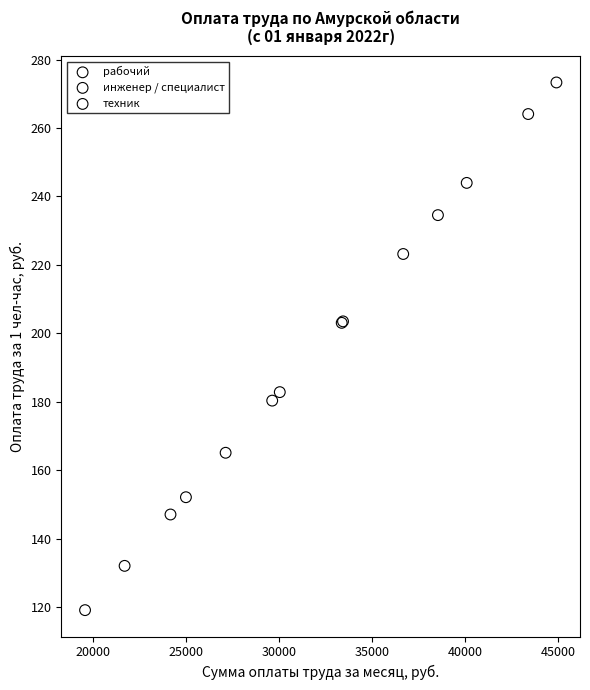

Which series reaches the minimum Y coordinate?

техник